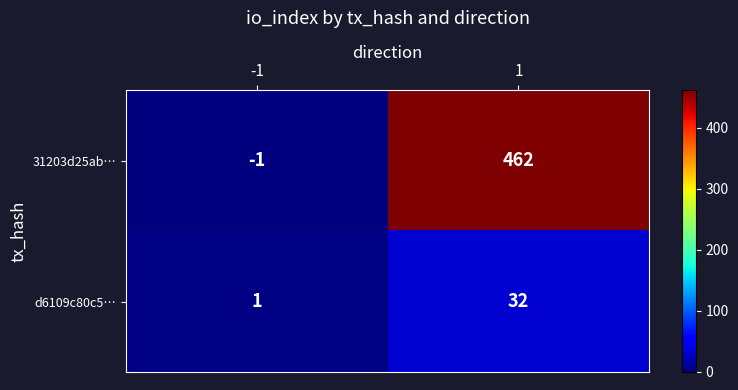

At which category is the sum across all series the highest?

1